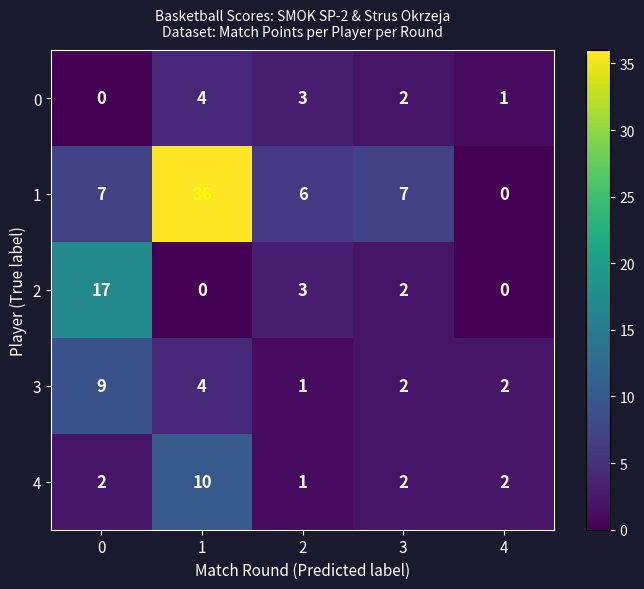

Rank the series by their maximum value, from highest to lowest.

1, 2, 4, 3, 0